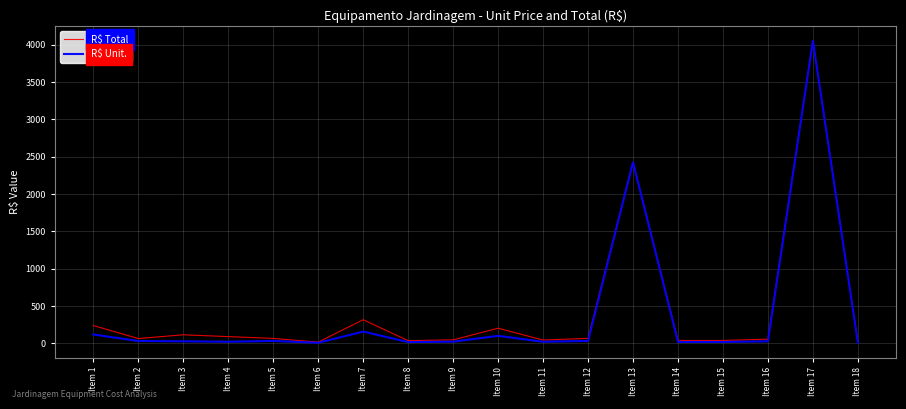

The value of R$ Unit. at Item 1 is 120.0. True or false?

True